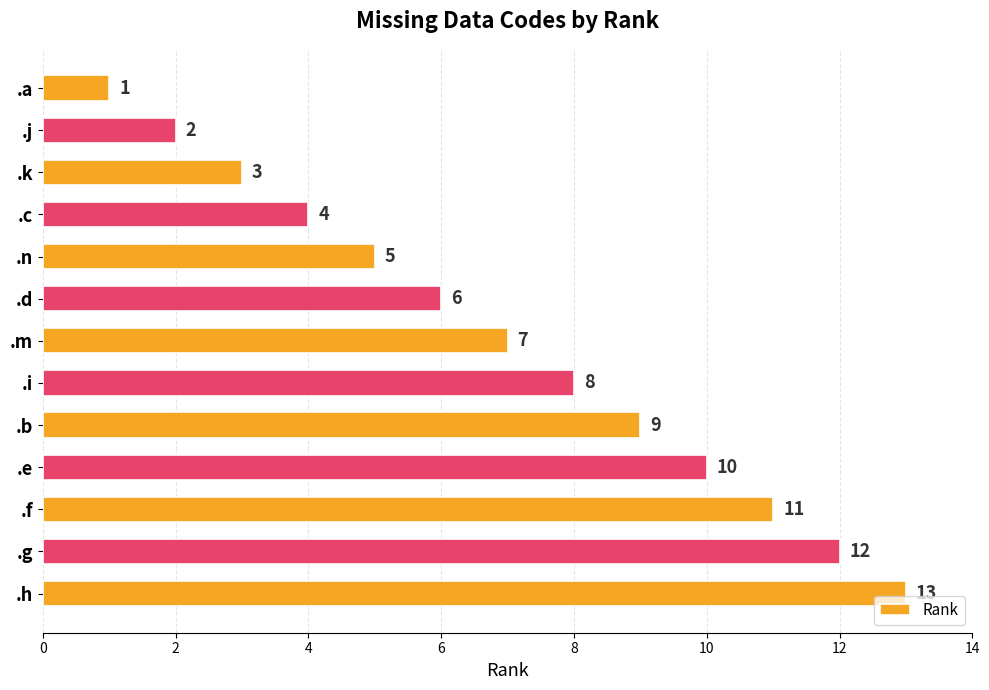

List the labels in order of value, smallest first.

.a, .j, .k, .c, .n, .d, .m, .i, .b, .e, .f, .g, .h